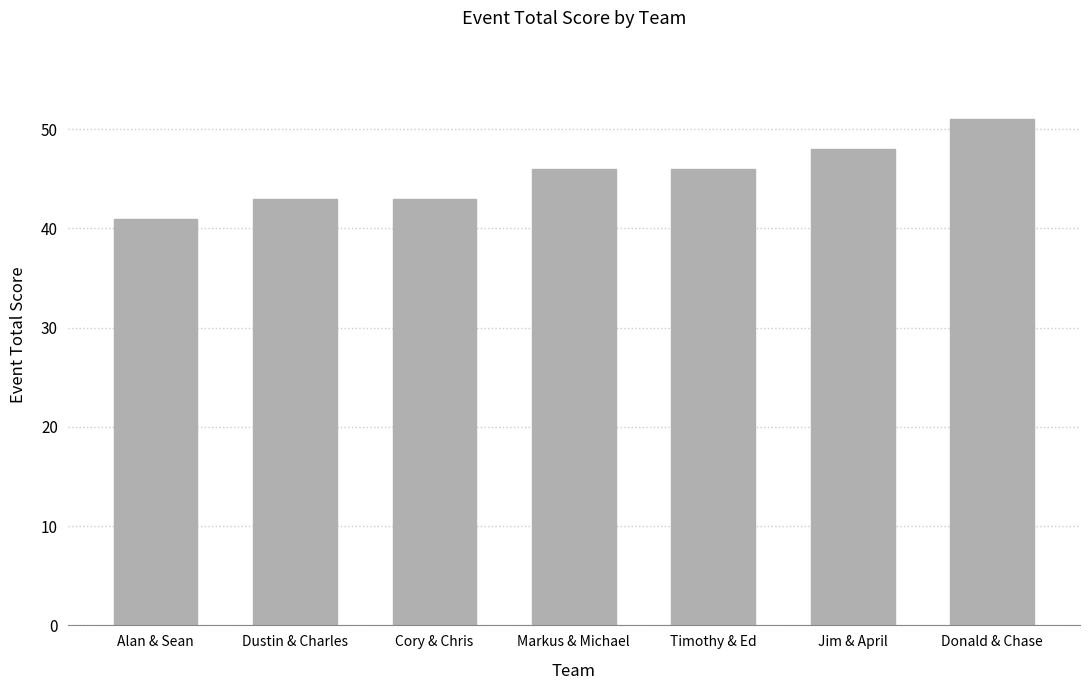

The chart shows a value of 51 at Donald & Chase. True or false?

True